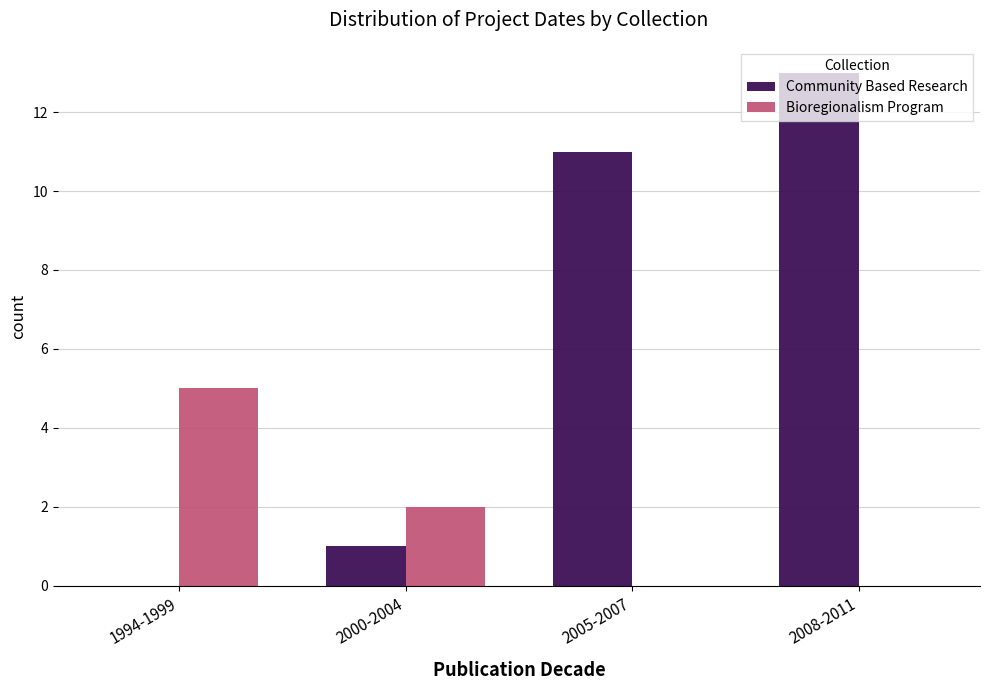

Reading left to right, what are all the values shown in this chart?

Community Based Research: 1994-1999=0	2000-2004=1	2005-2007=11	2008-2011=13
Bioregionalism Program: 1994-1999=5	2000-2004=2	2005-2007=0	2008-2011=0